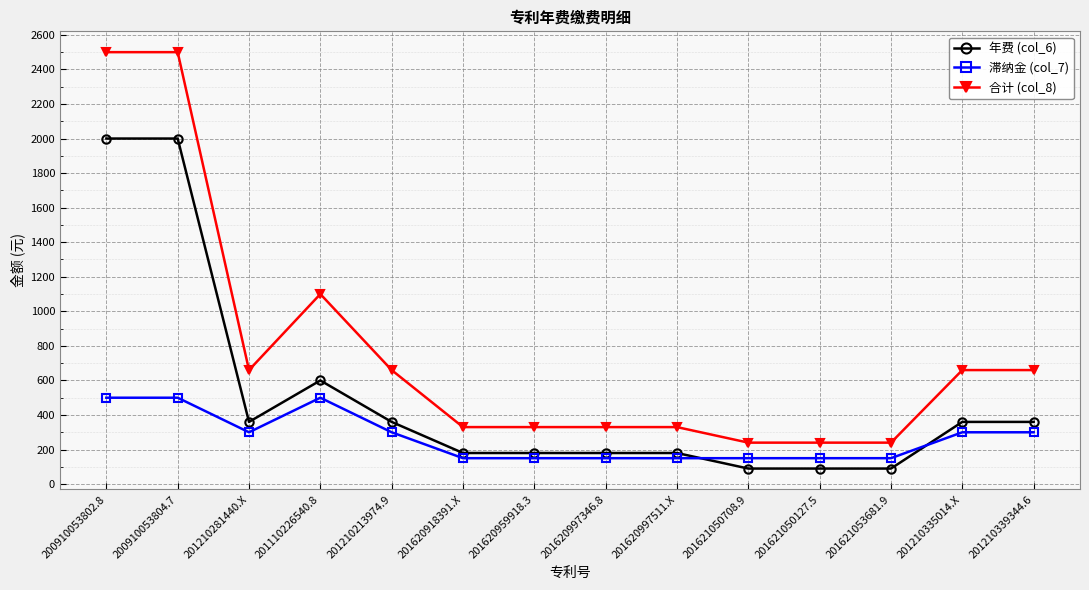

What value does the 合计 (col_8) series have at 201620918391.X?

330